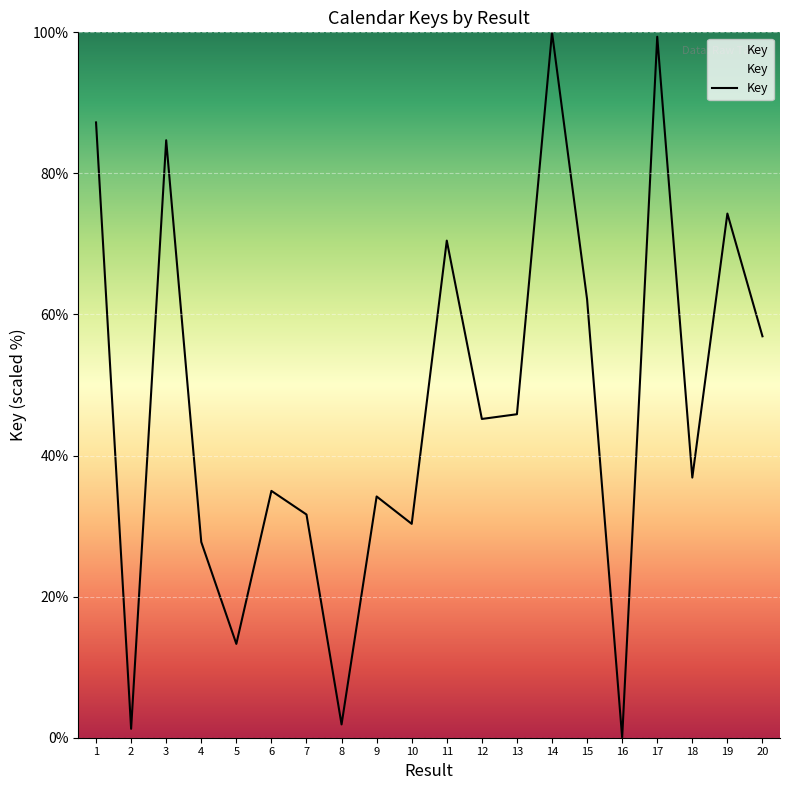

What is the change in value from 12 to 16?

-45.2